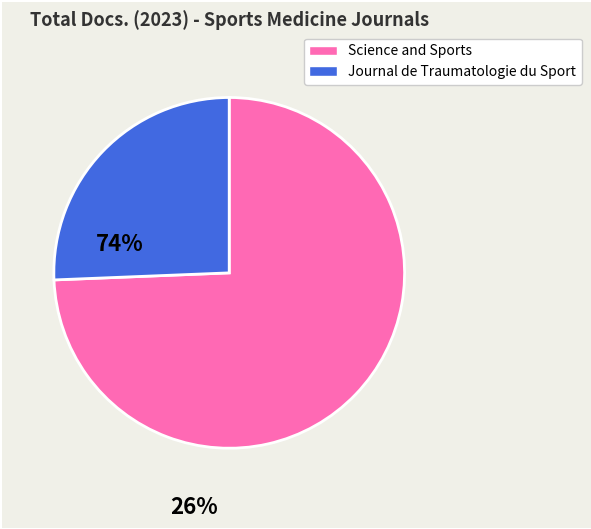

Rank the categories by value from lowest to highest.

Journal de Traumatologie du Sport, Science and Sports